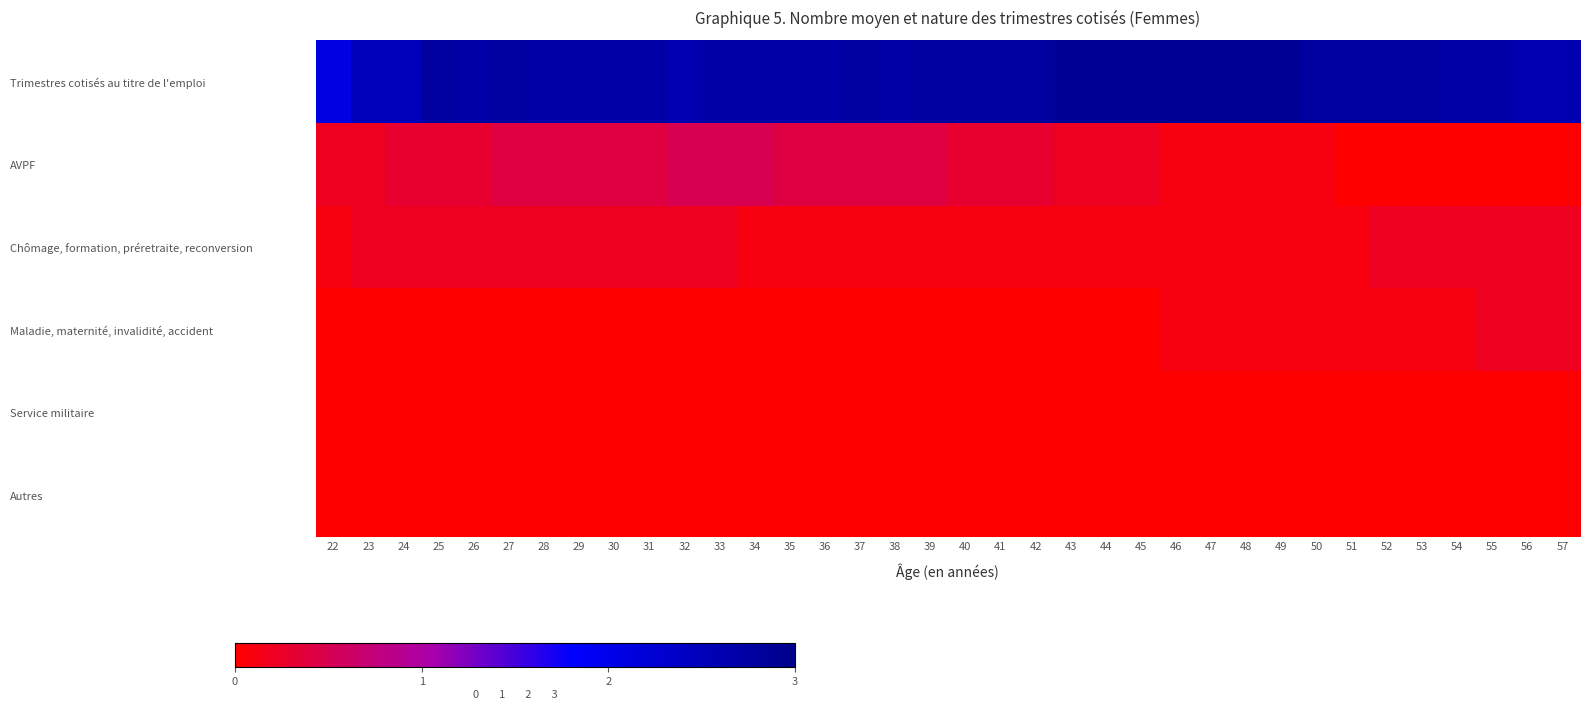

Reading right to left, what are all the values shown in this chart?

Trimestres cotisés au titre de l'emploi: 57=2.6	56=2.6	55=2.7	54=2.7	53=2.8	52=2.8	51=2.8	50=2.8	49=2.9	48=2.9	47=2.9	46=2.9	45=2.9	44=2.9	43=2.9	42=2.8	41=2.8	40=2.8	39=2.8	38=2.7	37=2.8	36=2.7	35=2.7	34=2.7	33=2.7	32=2.6	31=2.7	30=2.7	29=2.7	28=2.7	27=2.8	26=2.7	25=2.8	24=2.5	23=2.5	22=2.1
AVPF: 57=0.0	56=0.0	55=0.0	54=0.0	53=0.0	52=0.0	51=0.0	50=0.1	49=0.1	48=0.1	47=0.1	46=0.1	45=0.2	44=0.2	43=0.2	42=0.3	41=0.3	40=0.3	39=0.4	38=0.4	37=0.4	36=0.4	35=0.4	34=0.5	33=0.5	32=0.5	31=0.4	30=0.4	29=0.4	28=0.4	27=0.4	26=0.3	25=0.3	24=0.3	23=0.2	22=0.2
Chômage, formation, préretraite, reconversion: 57=0.2	56=0.2	55=0.2	54=0.2	53=0.2	52=0.2	51=0.1	50=0.1	49=0.1	48=0.1	47=0.1	46=0.1	45=0.1	44=0.1	43=0.1	42=0.1	41=0.1	40=0.1	39=0.1	38=0.1	37=0.1	36=0.1	35=0.1	34=0.1	33=0.2	32=0.2	31=0.2	30=0.2	29=0.2	28=0.2	27=0.2	26=0.2	25=0.2	24=0.2	23=0.2	22=0.1
Maladie, maternité, invalidité, accident: 57=0.2	56=0.2	55=0.2	54=0.1	53=0.1	52=0.1	51=0.1	50=0.1	49=0.1	48=0.1	47=0.1	46=0.1	45=0.0	44=0.0	43=0.0	42=0.0	41=0.0	40=0.0	39=0.0	38=0.0	37=0.0	36=0.0	35=0.0	34=0.0	33=0.0	32=0.0	31=0.0	30=0.0	29=0.0	28=0.0	27=0.0	26=0.0	25=0.0	24=0.0	23=0.0	22=0.0
Service militaire: 57=0.0	56=0.0	55=0.0	54=0.0	53=0.0	52=0.0	51=0.0	50=0.0	49=0.0	48=0.0	47=0.0	46=0.0	45=0.0	44=0.0	43=0.0	42=0.0	41=0.0	40=0.0	39=0.0	38=0.0	37=0.0	36=0.0	35=0.0	34=0.0	33=0.0	32=0.0	31=0.0	30=0.0	29=0.0	28=0.0	27=0.0	26=0.0	25=0.0	24=0.0	23=0.0	22=0.0
Autres: 57=0.0	56=0.0	55=0.0	54=0.0	53=0.0	52=0.0	51=0.0	50=0.0	49=0.0	48=0.0	47=0.0	46=0.0	45=0.0	44=0.0	43=0.0	42=0.0	41=0.0	40=0.0	39=0.0	38=0.0	37=0.0	36=0.0	35=0.0	34=0.0	33=0.0	32=0.0	31=0.0	30=0.0	29=0.0	28=0.0	27=0.0	26=0.0	25=0.0	24=0.0	23=0.0	22=0.0